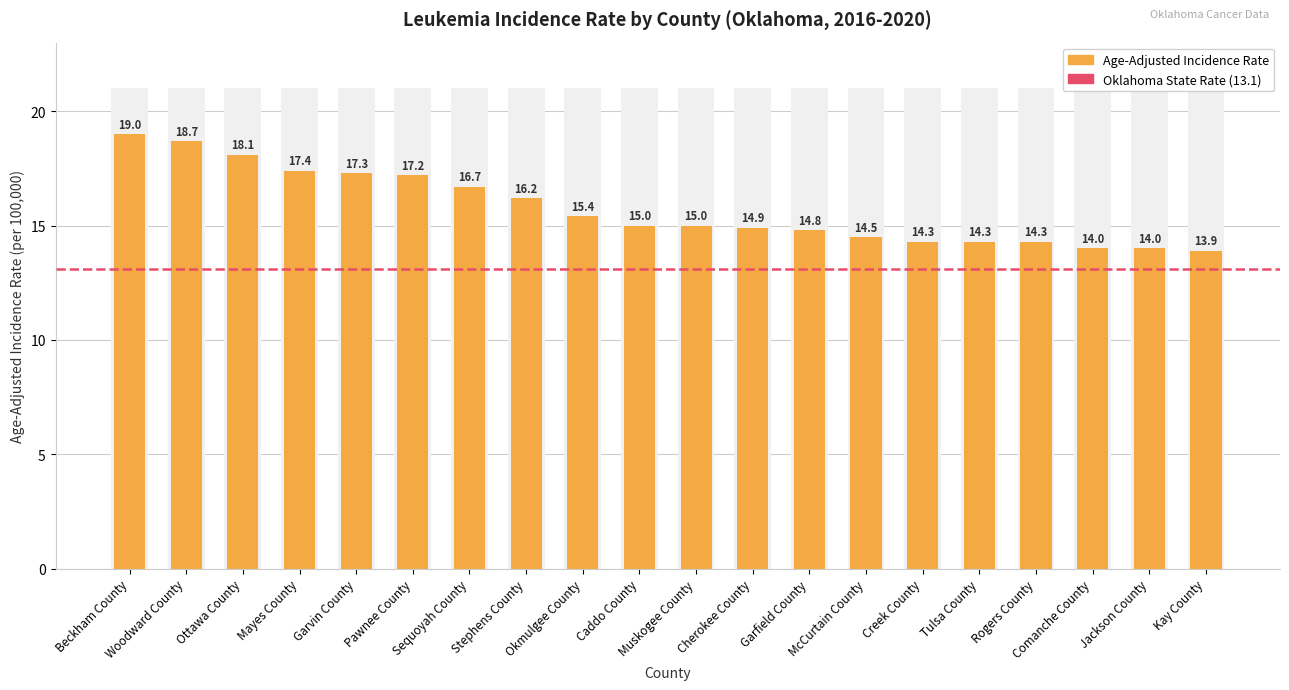

Approximately how many times larger is the value at Kay County compared to Creek County?

1.0